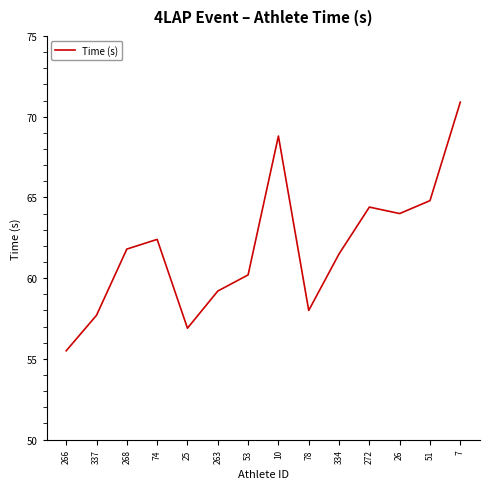

True or false: the data shows 61.5 at 334.

True